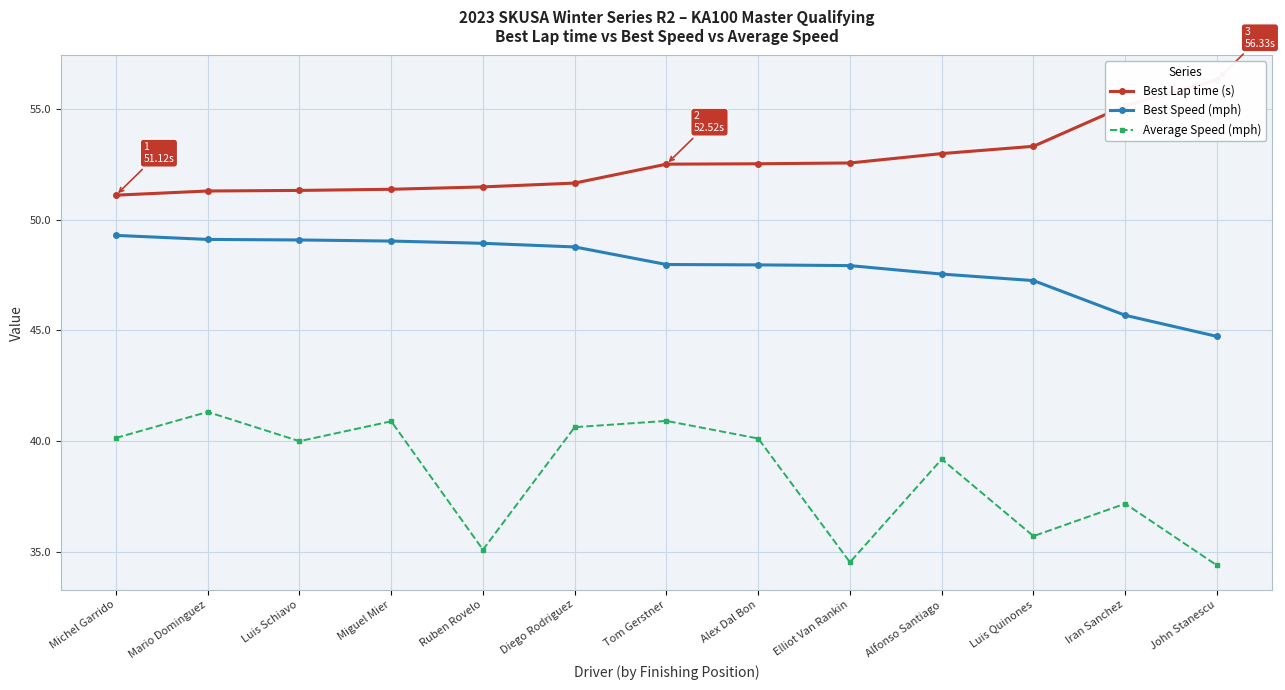

At which label does Best Speed (mph) first exceed 47?

Michel Garrido